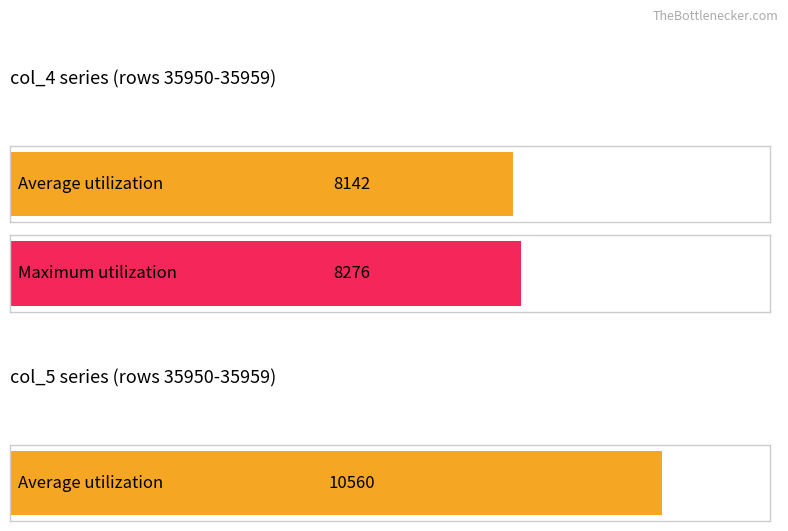

At which label does col_5 first exceed 10572?

35952